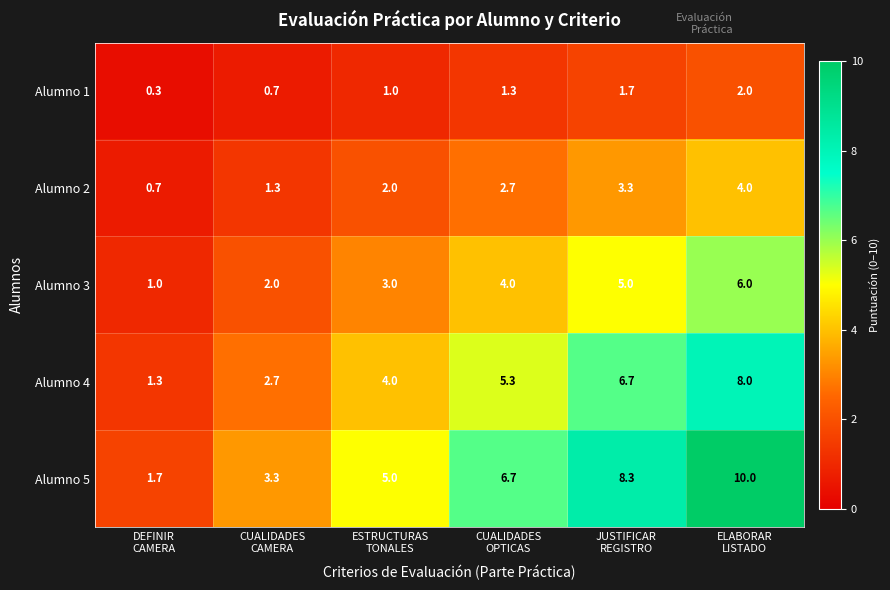

List the series in order of their peak value, lowest first.

Alumno 1, Alumno 2, Alumno 3, Alumno 4, Alumno 5